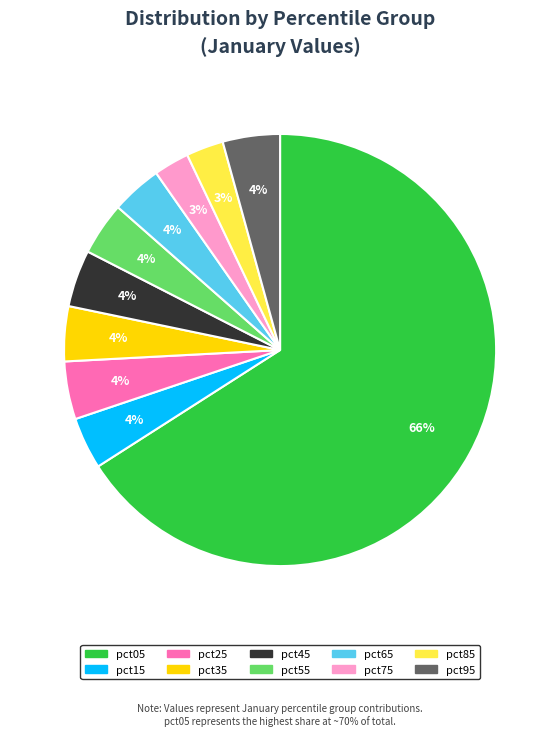

Between pct85 and pct15, which is larger?

pct15